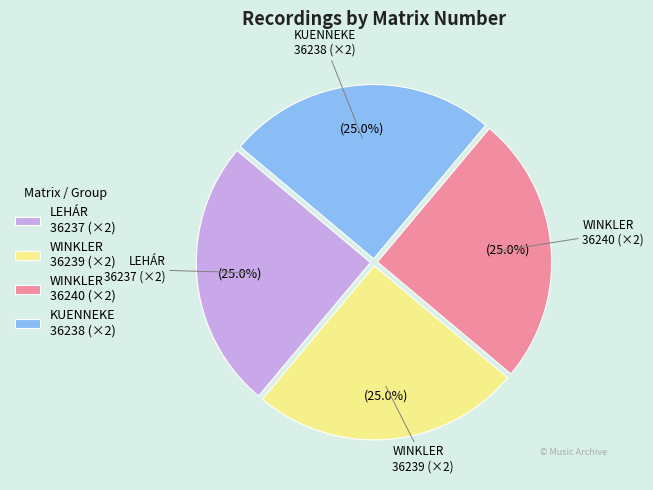

Does LEHÁR 36237 (×2) represent more than half of the total?

No